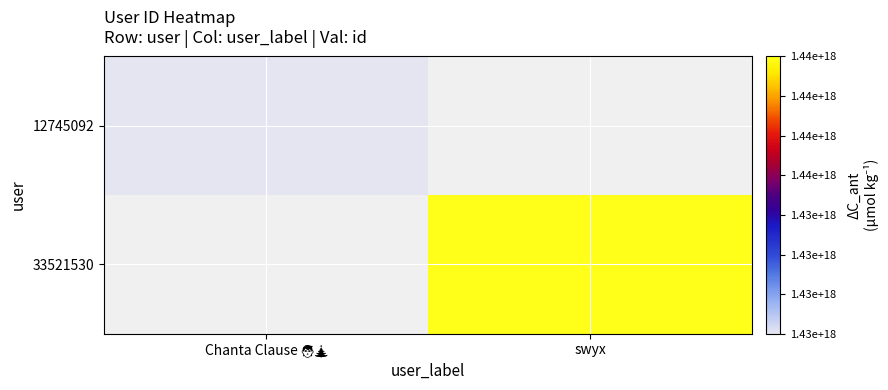

Is the value of 12745092 at Chanta Clause 🧑‍🎄 greater than the value of 33521530 at Chanta Clause 🧑‍🎄?

No